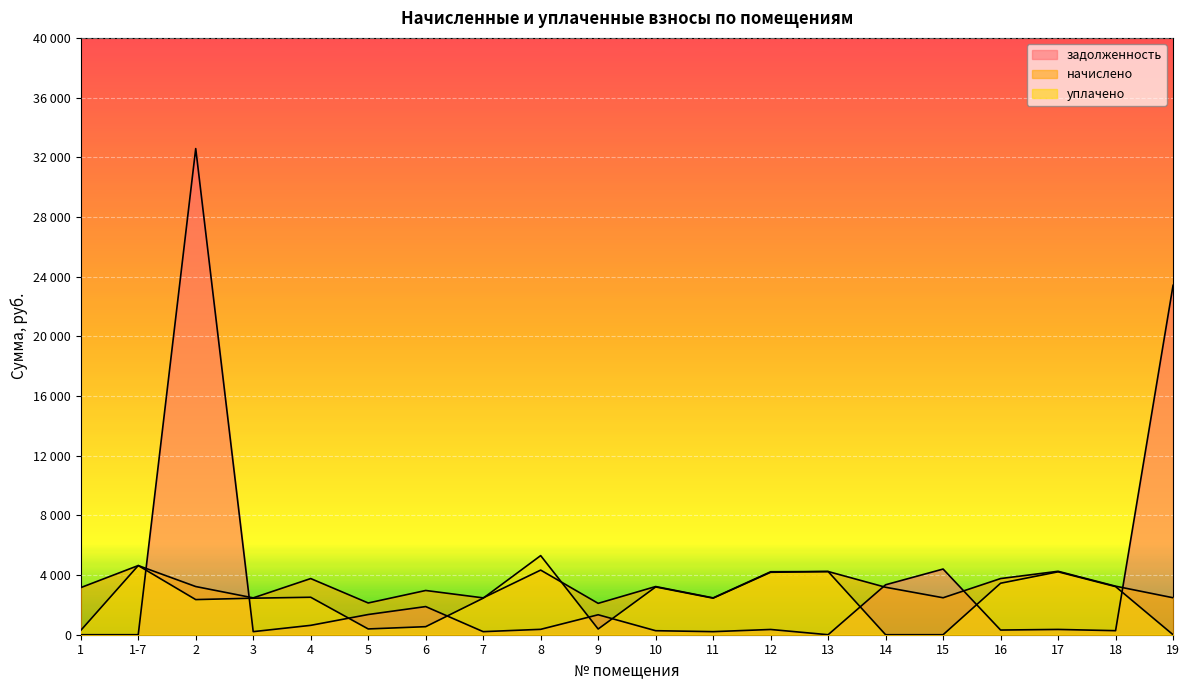

Where is задолженность nearest to the value 16290?

19